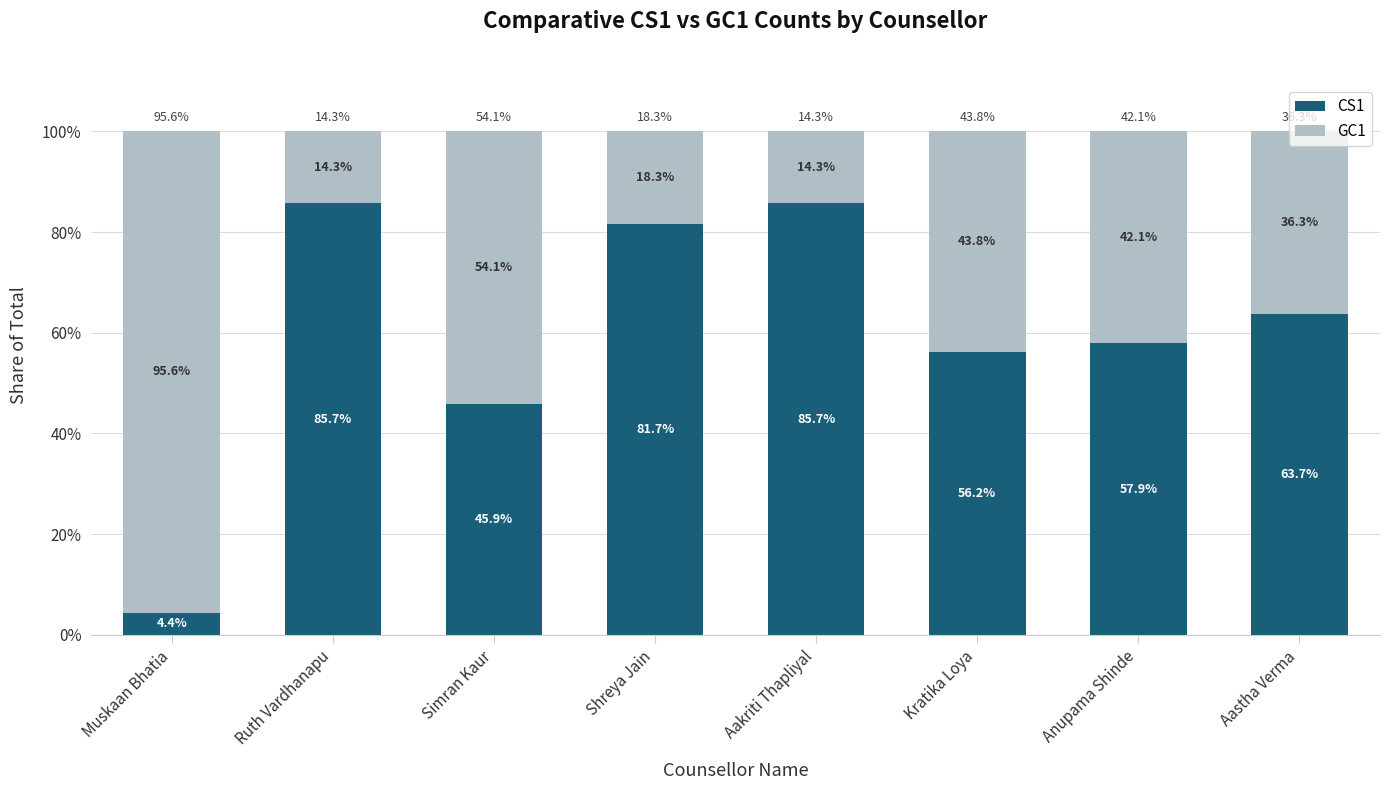

What is the difference between the CS1 values at Anupama Shinde and Simran Kaur?

12.0